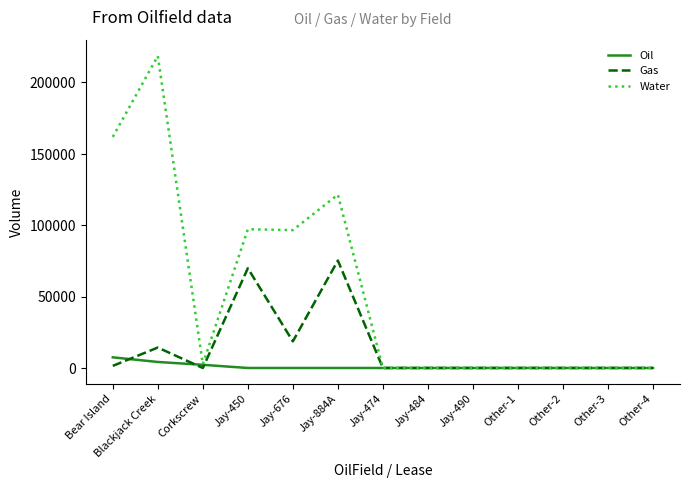

Rank the series by their maximum value, from highest to lowest.

Water, Gas, Oil